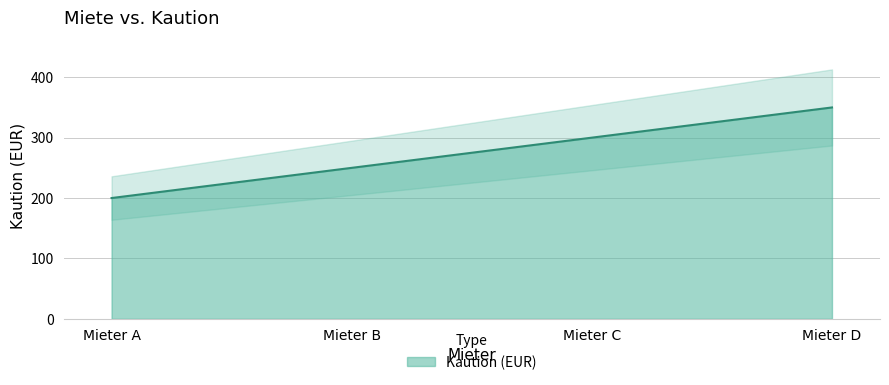

How many values are between 250 and 350?

3